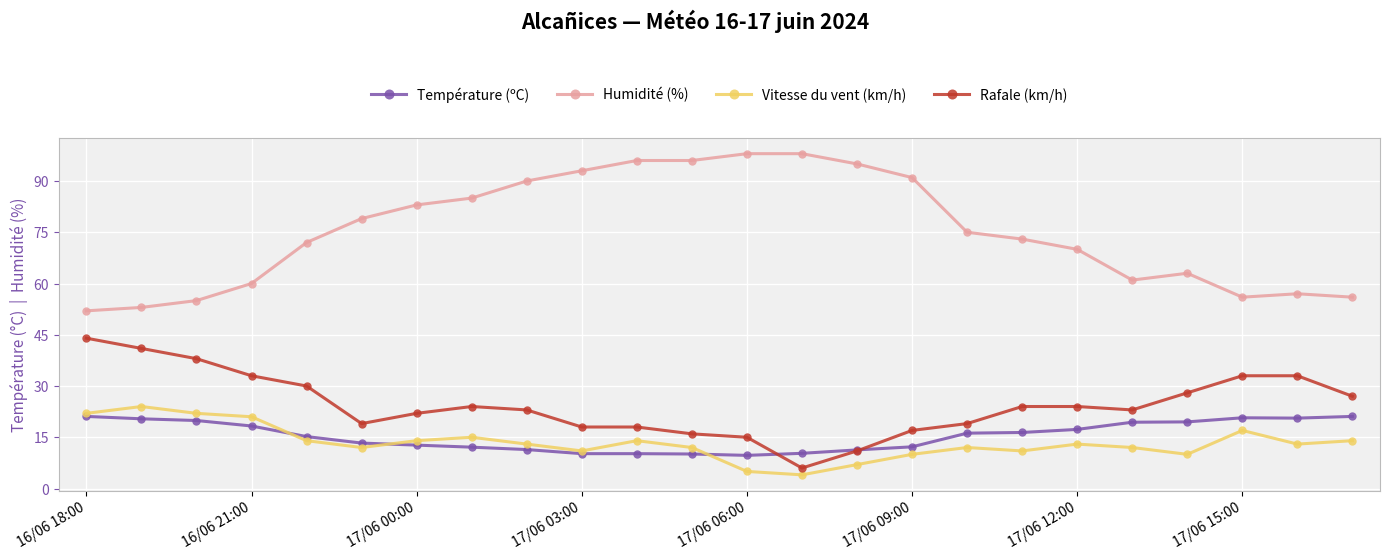

What is the maximum value for Vitesse du vent (km/h)?

24.0